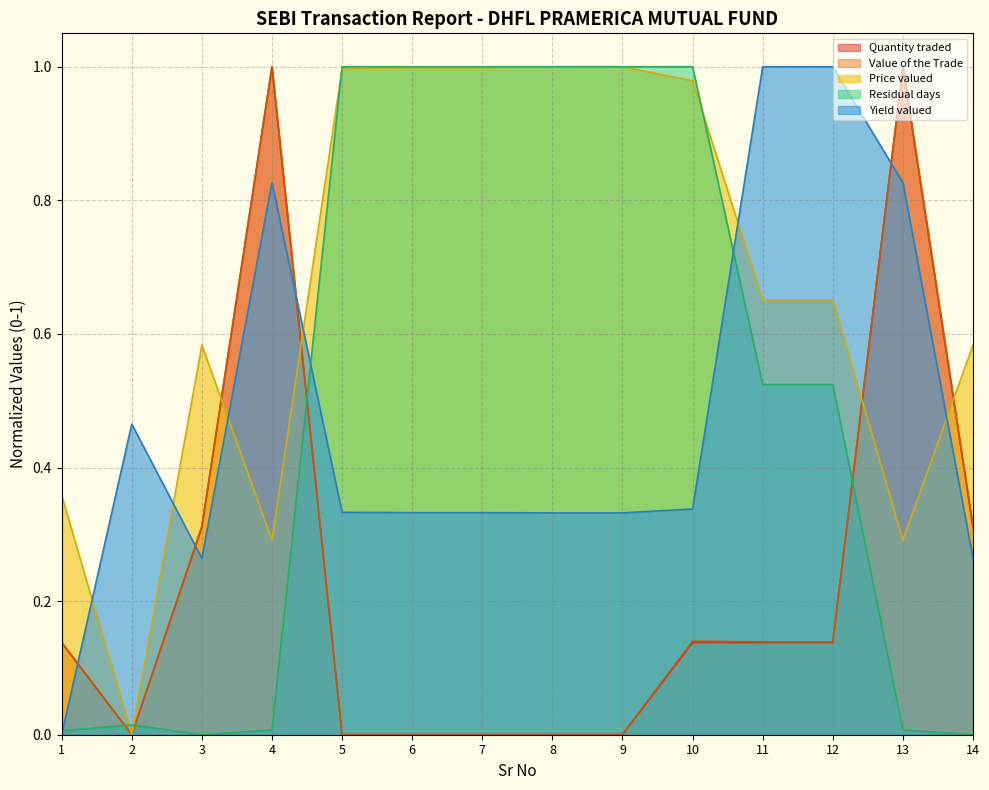

What is the value of the Yield valued point at the 8th from the left?

0.3